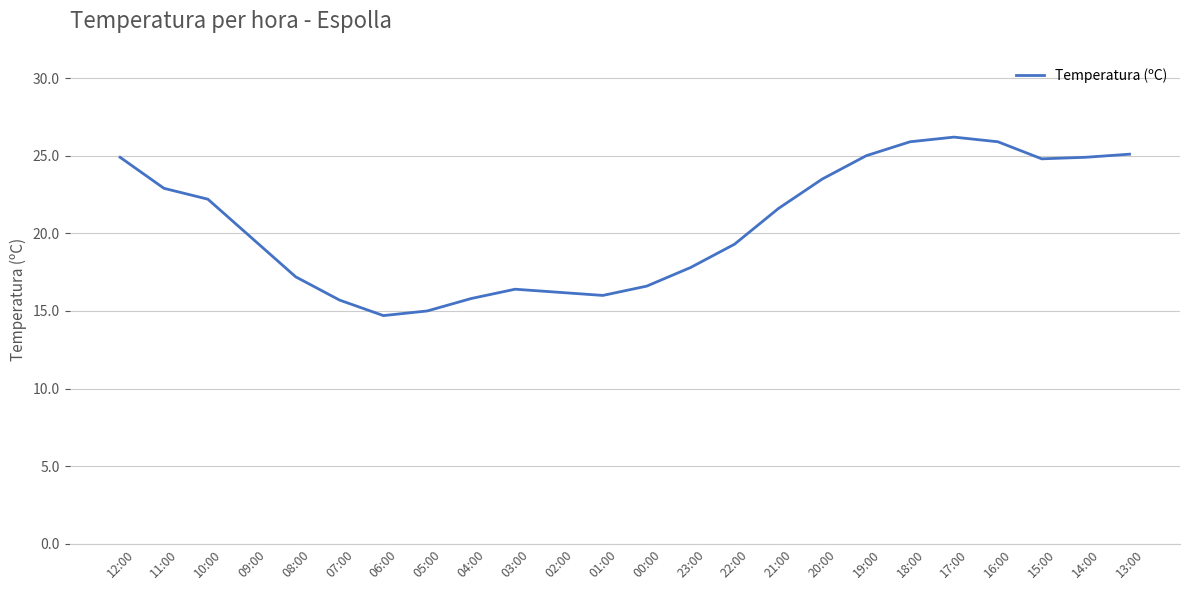

True or false: the data has more than 1 interior local peaks.

True